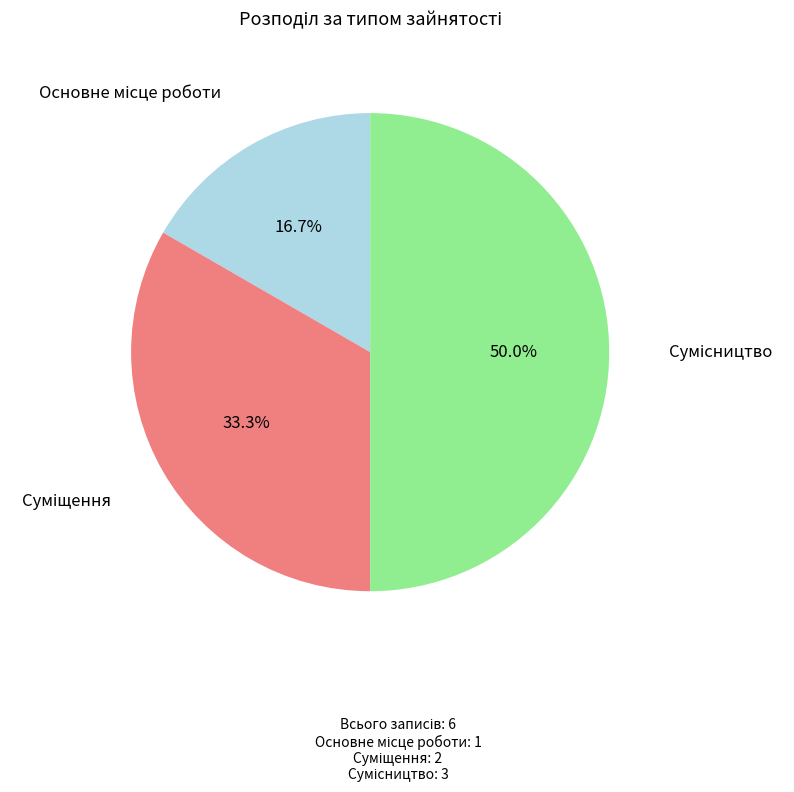

Is it true that Суміщення is 27% of the pie?

False